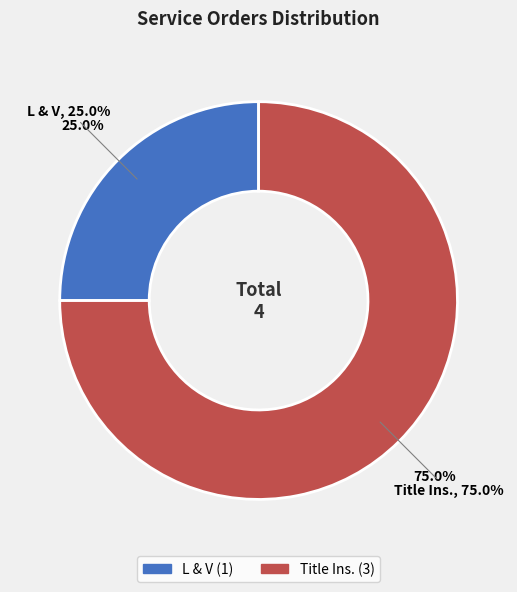

Which category accounts for the majority?

Title Ins.